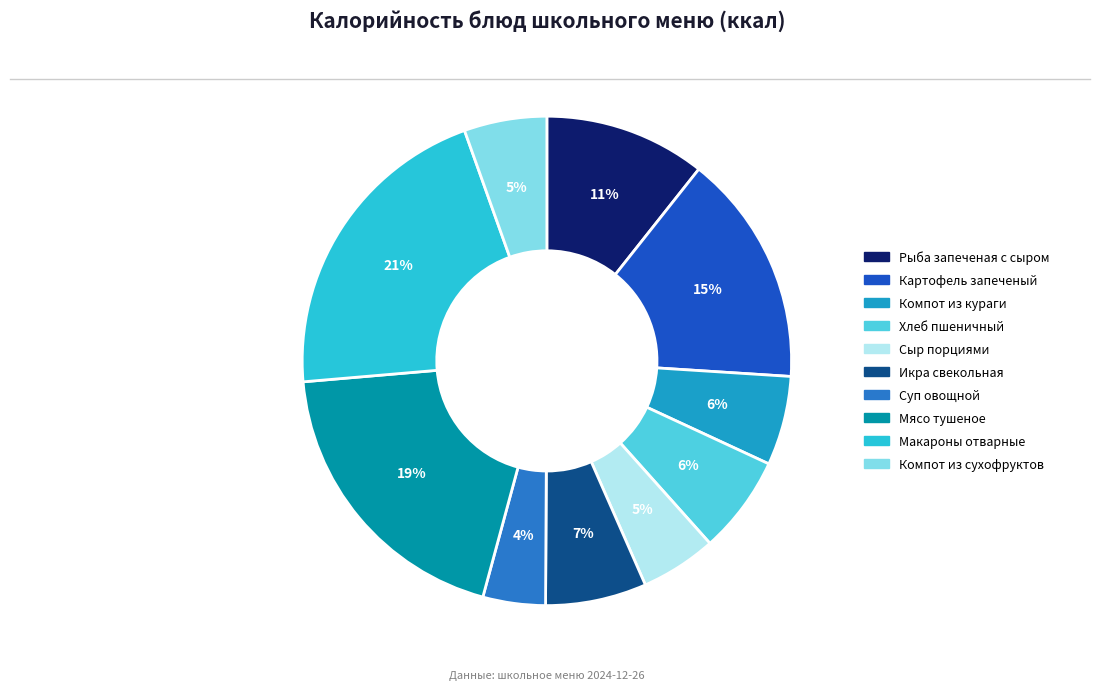

Between Сыр порциями and Рыба запеченая с сыром, which is larger?

Рыба запеченая с сыром